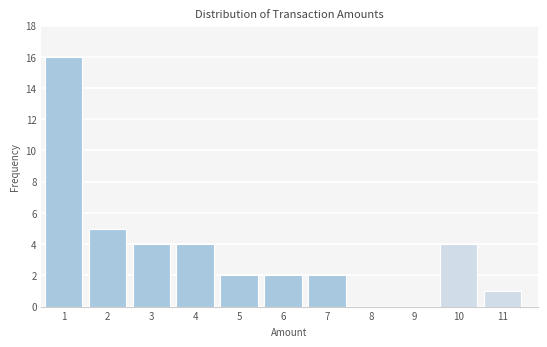

What is the height of the bar covering 9.5 to 10.5 on the x-axis? The values are not printed on the chart, so give them approximately, as read against the axis.

4